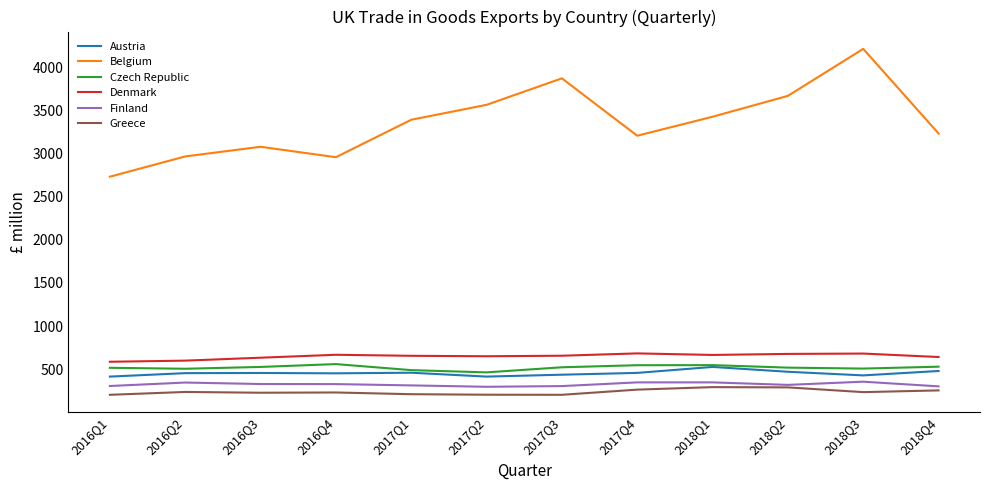

Which series changed the most between 2017Q3 and 2018Q2?

Belgium